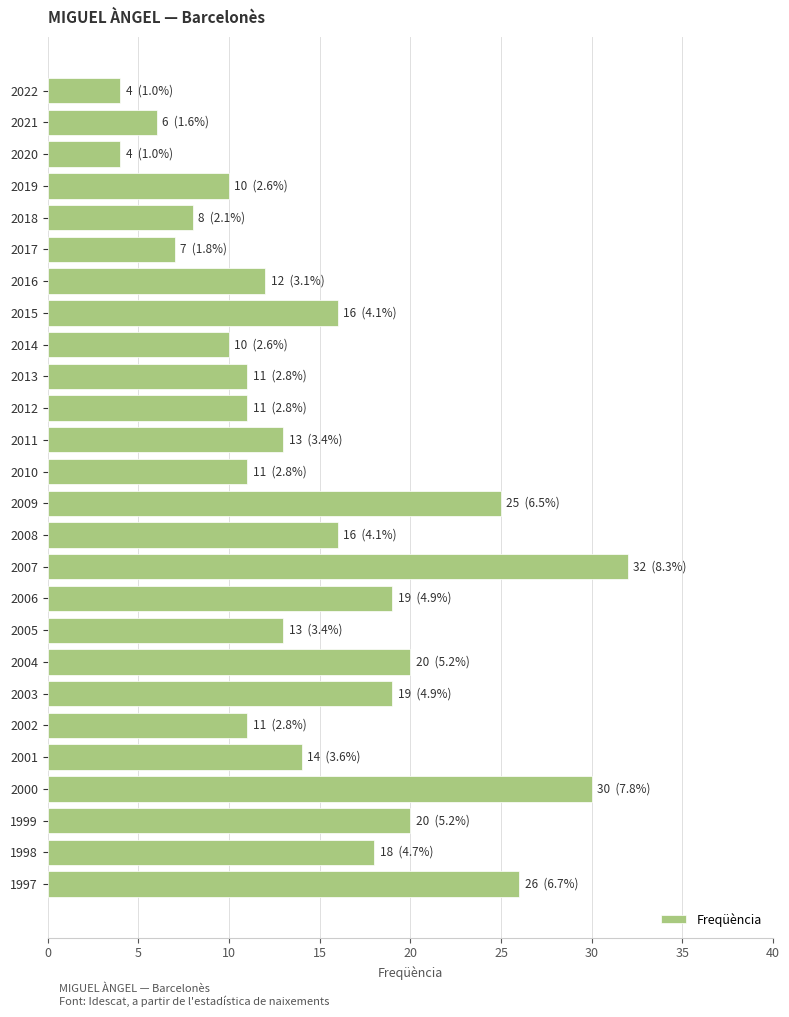

At which category does the chart reach its peak across all series?

2007